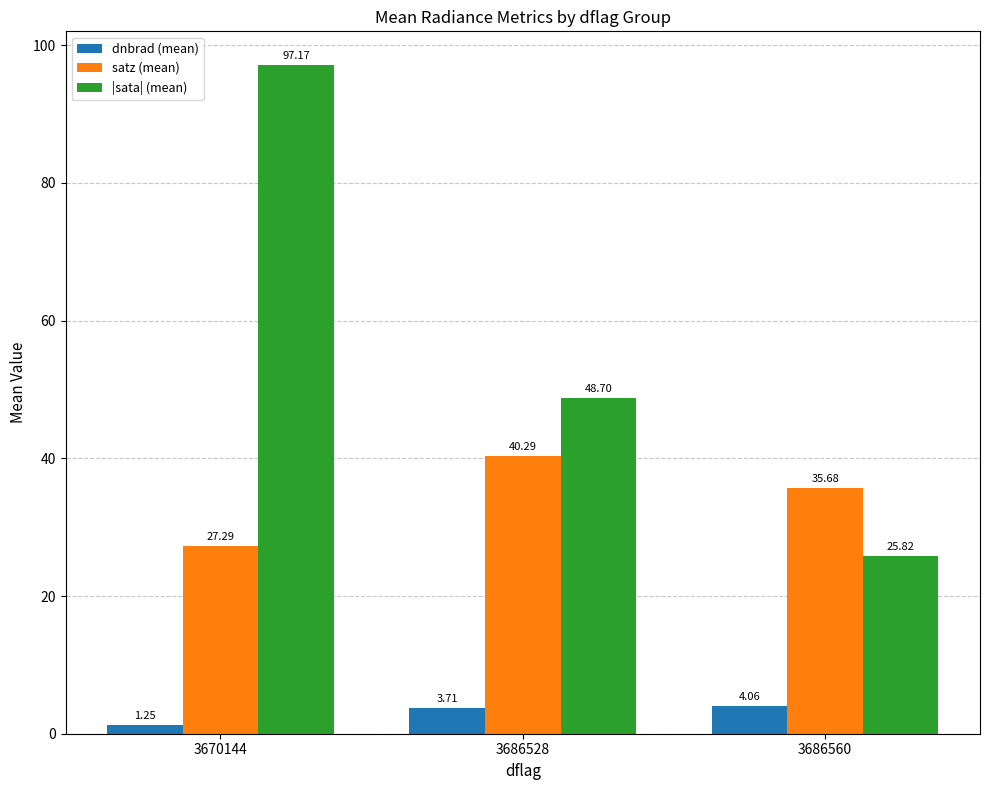

Which series has the largest range (max minus min)?

|sata| (mean)